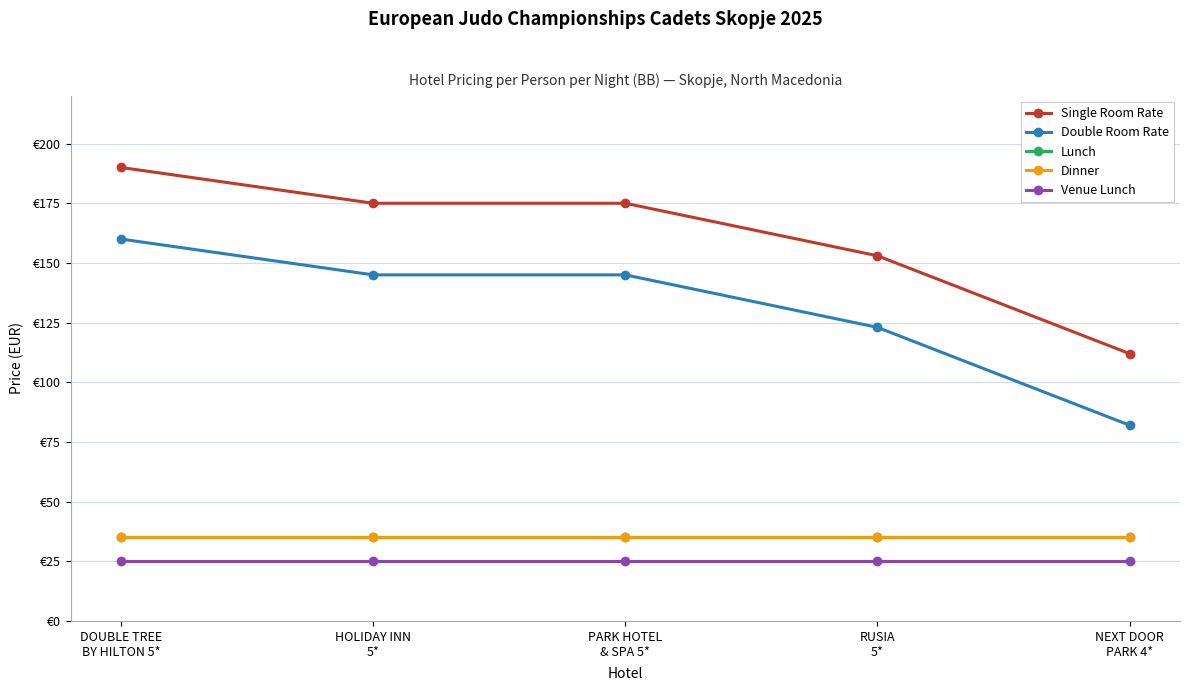

What are all the series names shown in the legend?

Single Room Rate, Double Room Rate, Lunch, Dinner, Venue Lunch